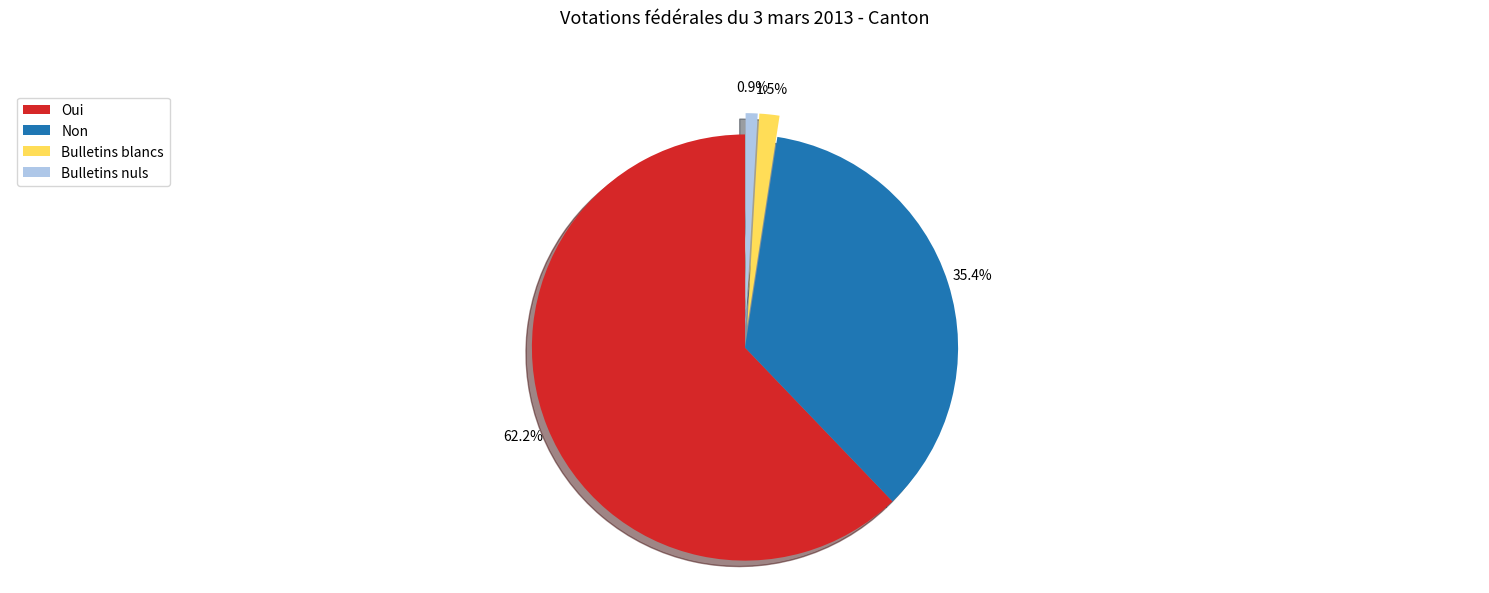

Is there any slice that represents more than half of the pie?

Yes